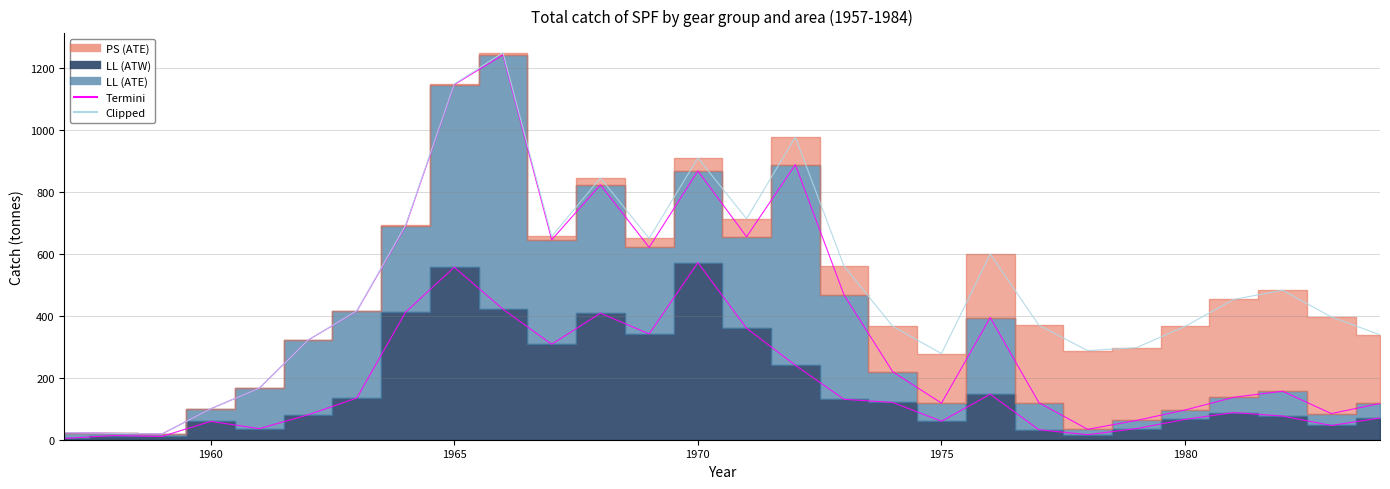

Between 1966 and 1976, which series saw the biggest shift?

LL (ATE)